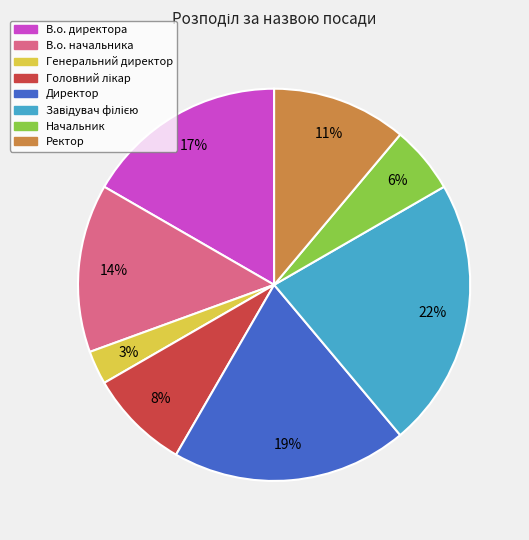

To the nearest percent, what is the average slice percentage?

12%